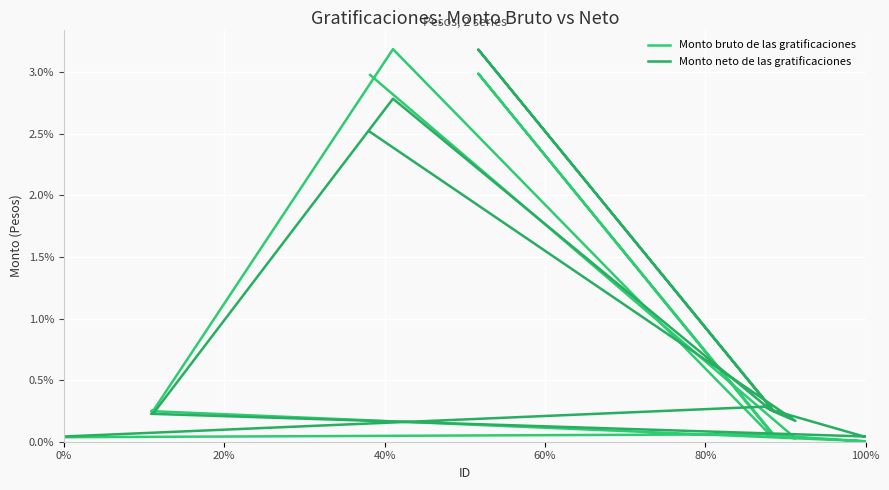

Reading left to right, what are all the values shown in this chart?

Monto bruto de las gratificaciones: 0.0	0.1	0.1	0.1	0.1	0.1	0.0	0.0	0.0	0.0	0.2	0.3	3.2	0.1	0.1	0.0	3.0	0.0	0.0	3.0
Monto neto de las gratificaciones: 0.0	0.3	0.3	0.3	0.3	0.3	0.0	0.0	0.0	0.0	0.2	0.2	2.8	0.3	0.3	0.2	3.2	0.2	0.2	2.5